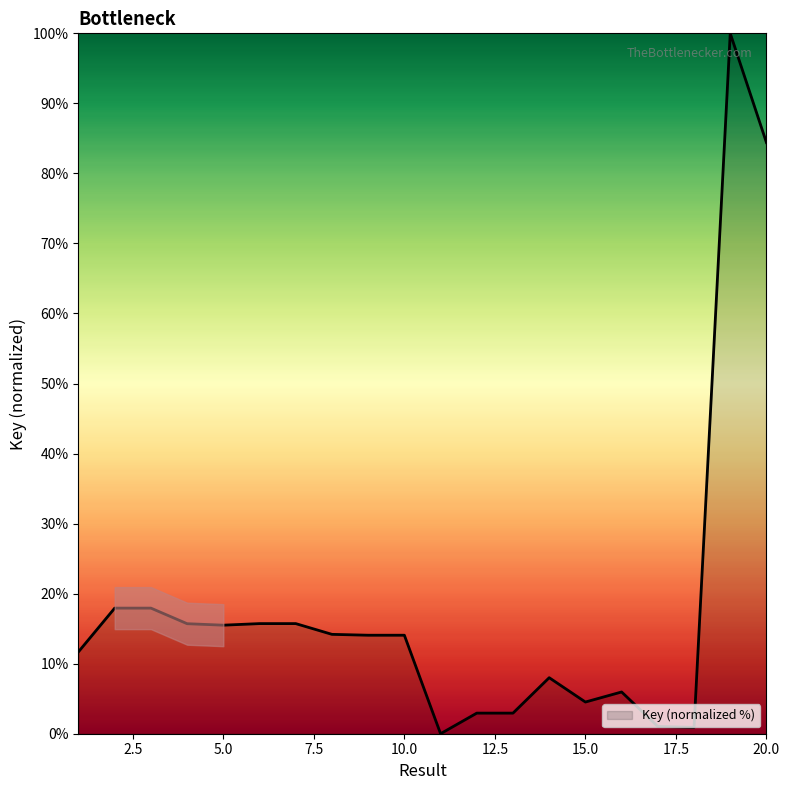

How many lines are shown in the chart?

1